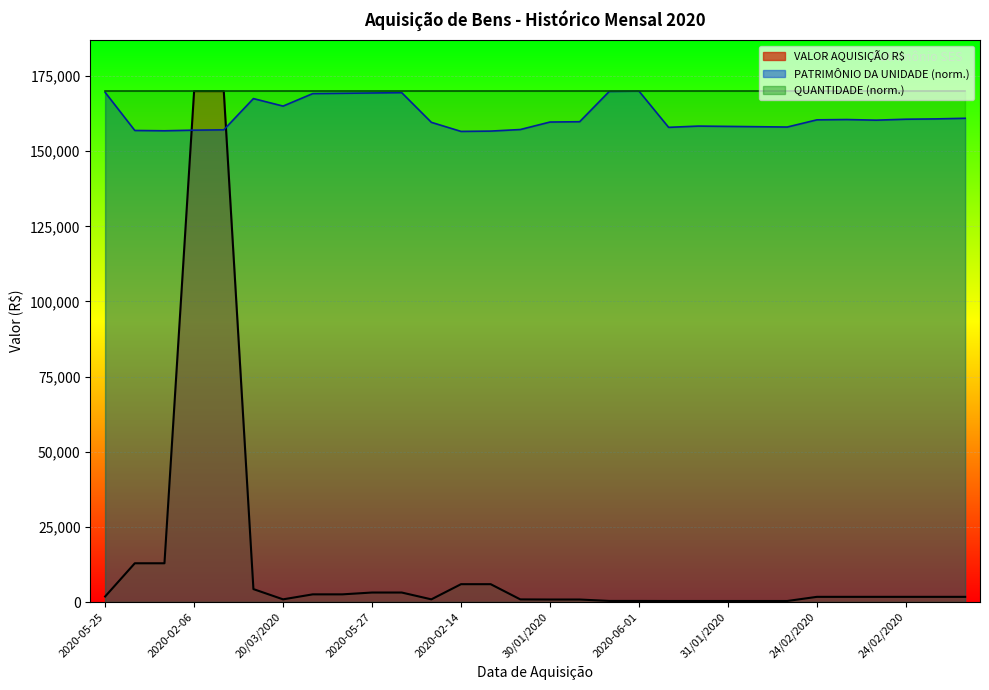

What is the total value across all series at 20/03/2020?

165899.2